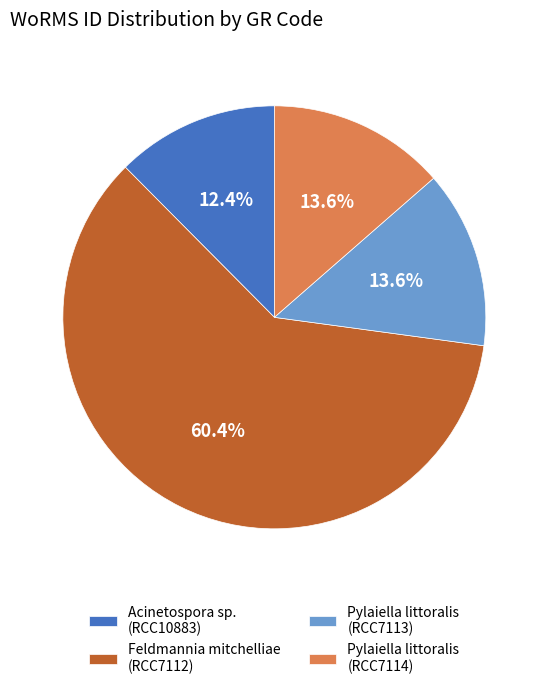

To the nearest percent, what is the difference between the largest and smallest slice percentages?

48%